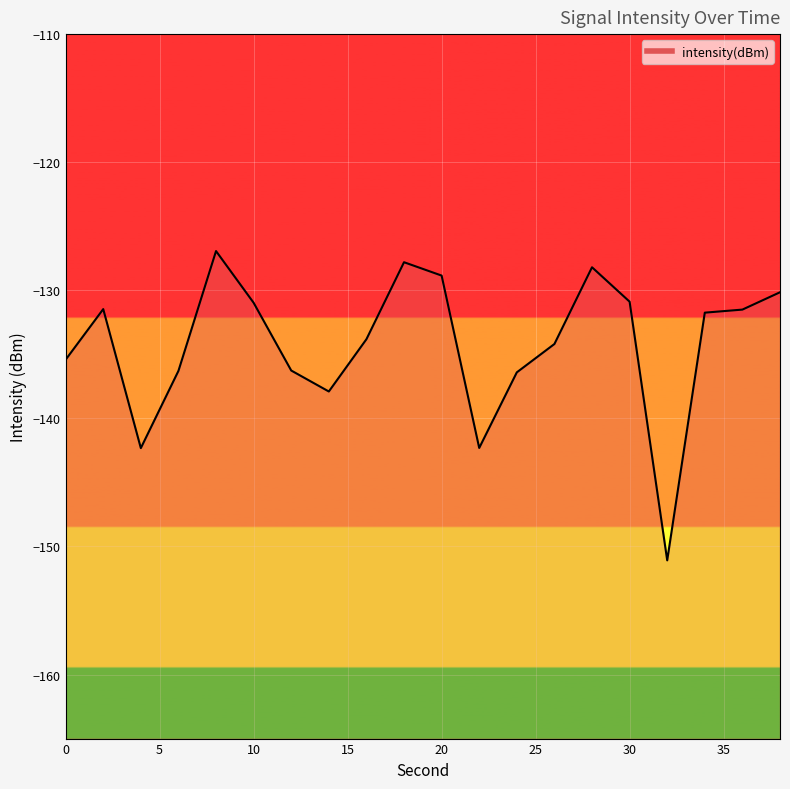

Reading left to right, list all the values displayed in this chart.

-135.4	-131.5	-142.3	-136.3	-126.9	-131.0	-136.3	-137.9	-133.8	-127.8	-128.9	-142.3	-136.4	-134.2	-128.2	-130.9	-151.1	-131.7	-131.5	-130.2